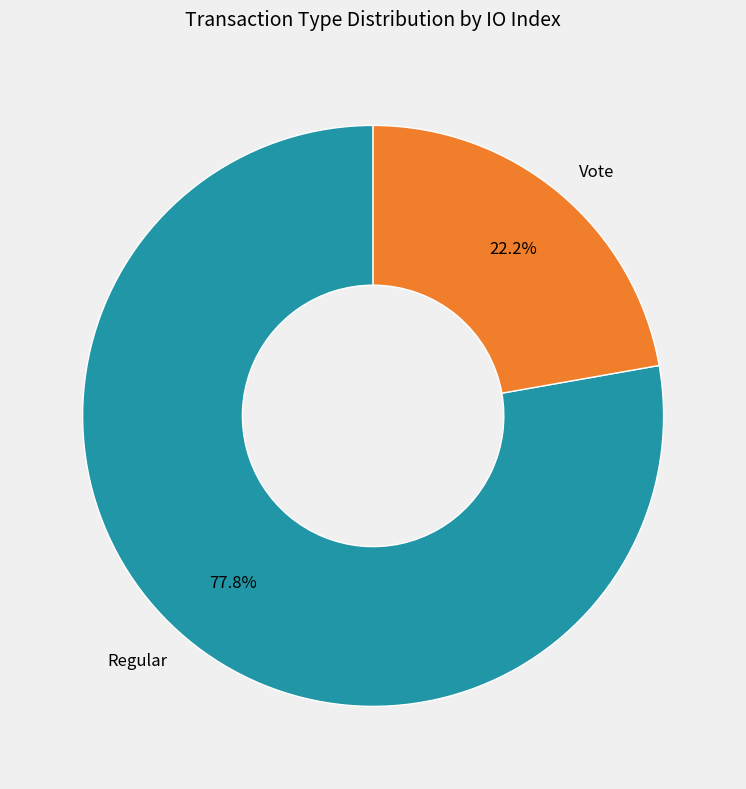

Approximately how many times larger is the value at Vote compared to Regular?

0.3